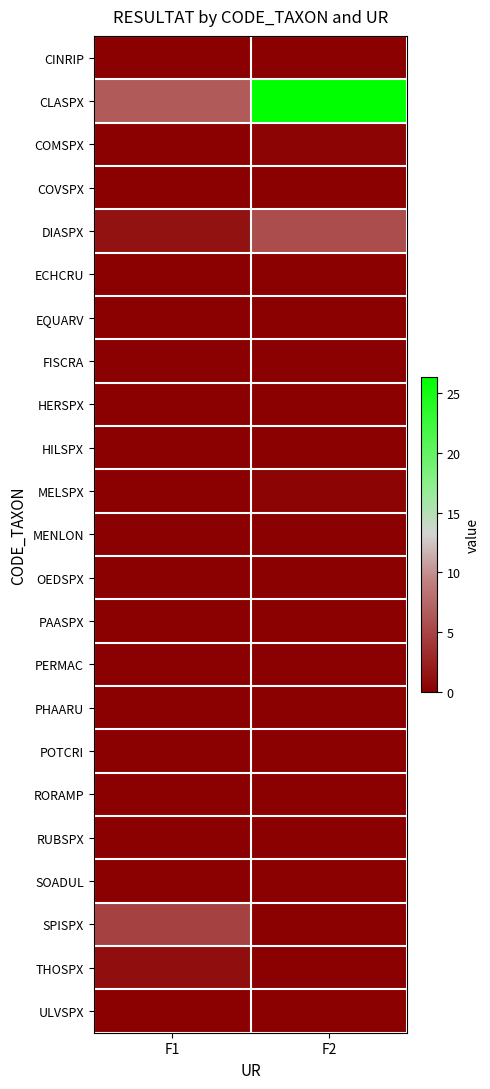

What is the total value across all series at F1?

14.0